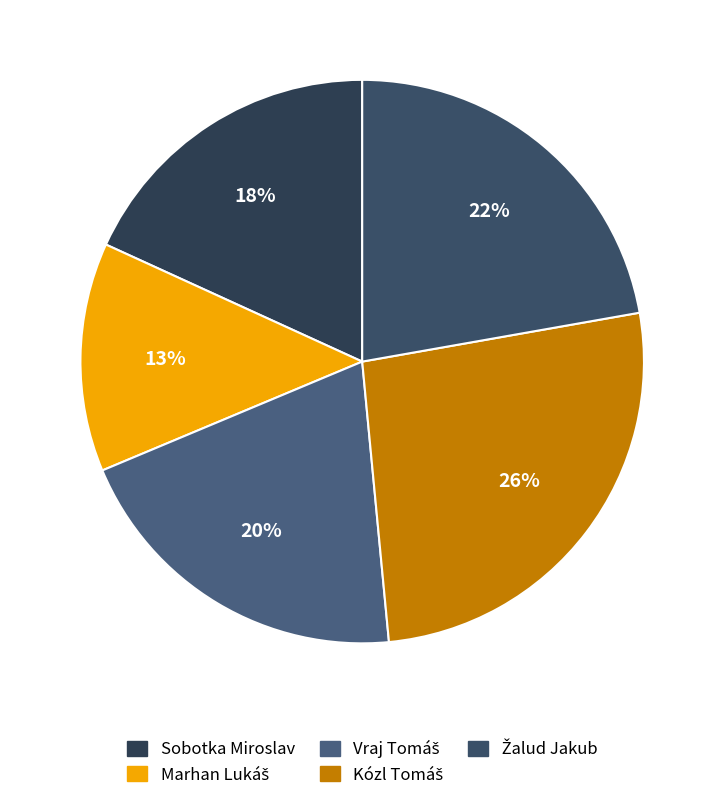

What is the smallest slice in the pie chart?

Marhan Lukáš